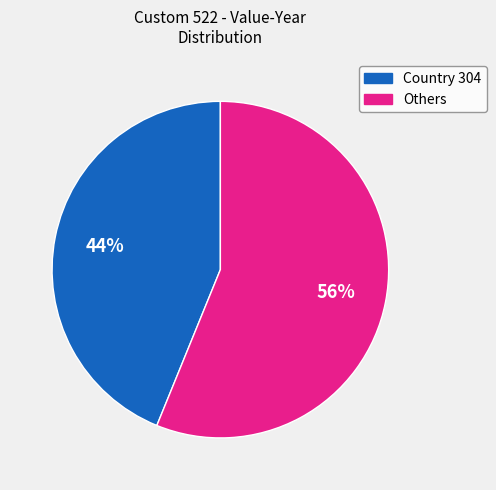

How many slices are in this pie chart?

2